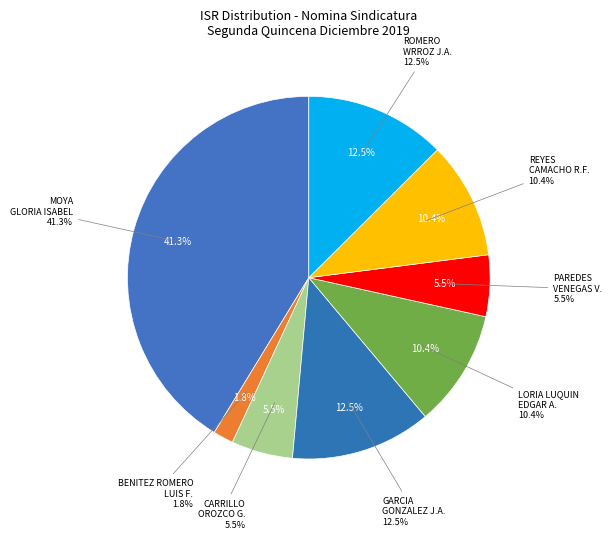

Rank the categories by value from lowest to highest.

BENITEZ ROMERO LUIS FERNANDO, CARRILLO OROZCO GERARDO, PAREDES VENEGAS VANESSA MICHELLE, LORIA LUQUIN EDGAR ALEJANDRO, REYES CAMACHO RAUL FERNANDO, GARCIA GONZALEZ JOSE ALONSO, ROMERO WRROZ JOSE ANTONIO, MOYA GLORIA ISABEL